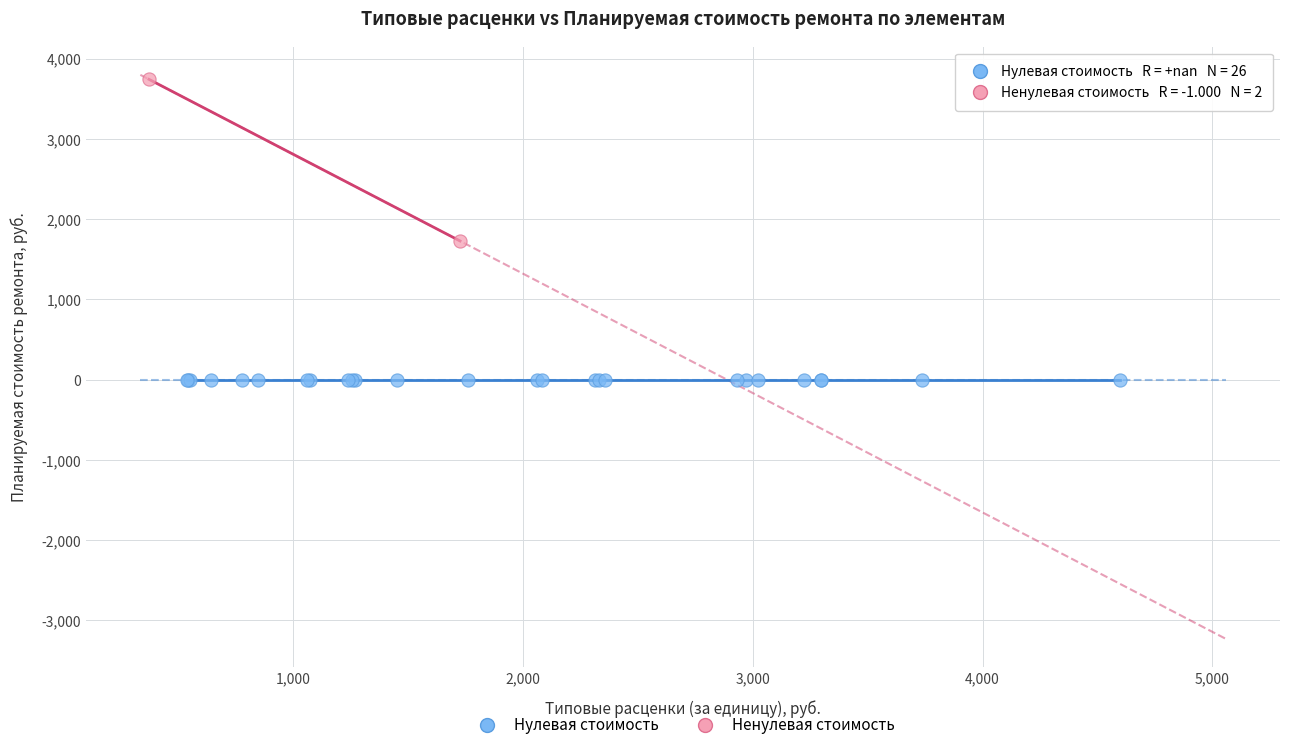

Which series contains the lowest Y value?

Нулевая стоимость